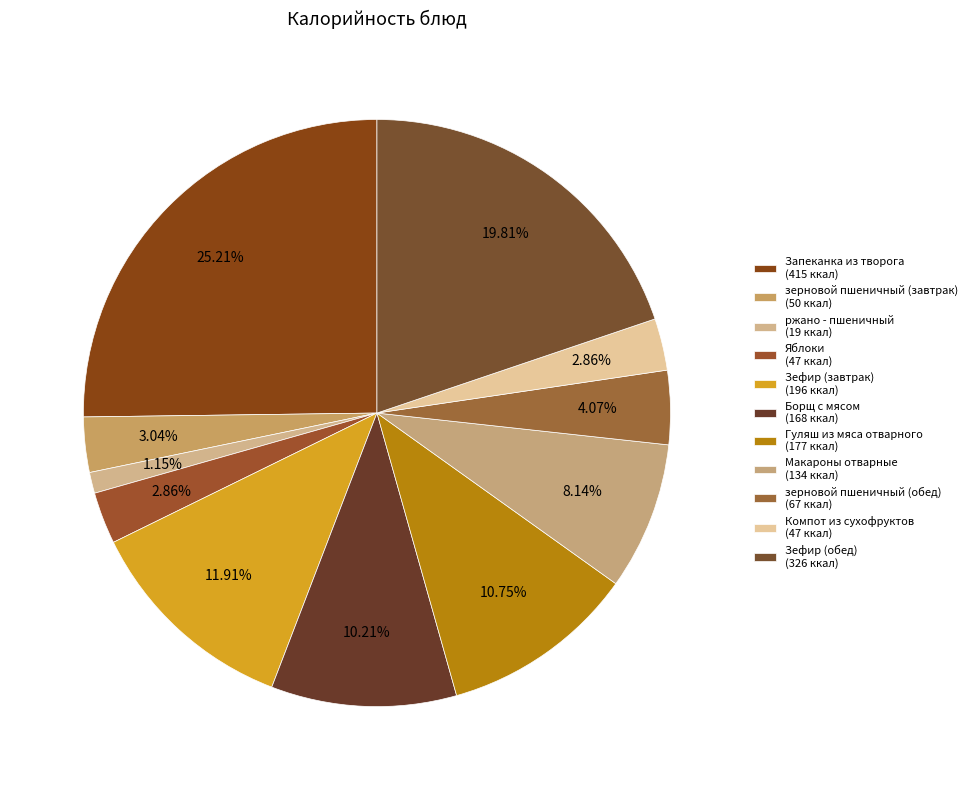

What percentage is the зерновой пшеничный (завтрак) slice, to the nearest percent?

3%